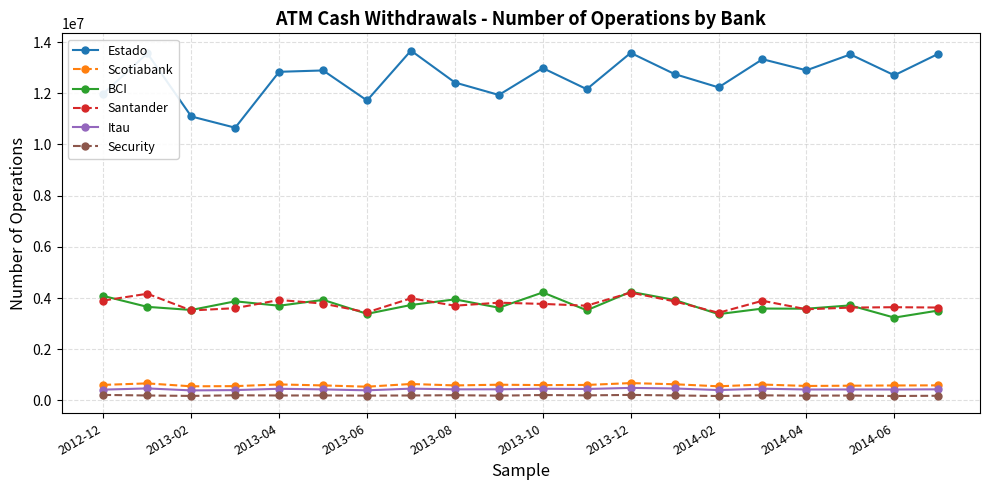

At how many categories does at least one series exceed 1240791?

20